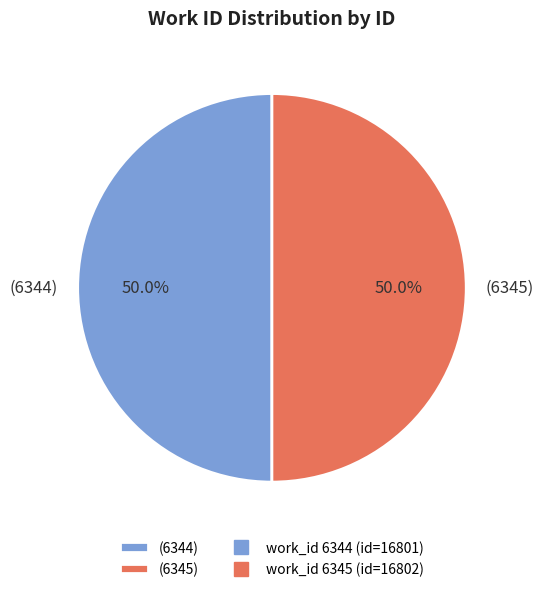

Approximately how many times larger is the value at (6344) compared to (6345)?

1.0